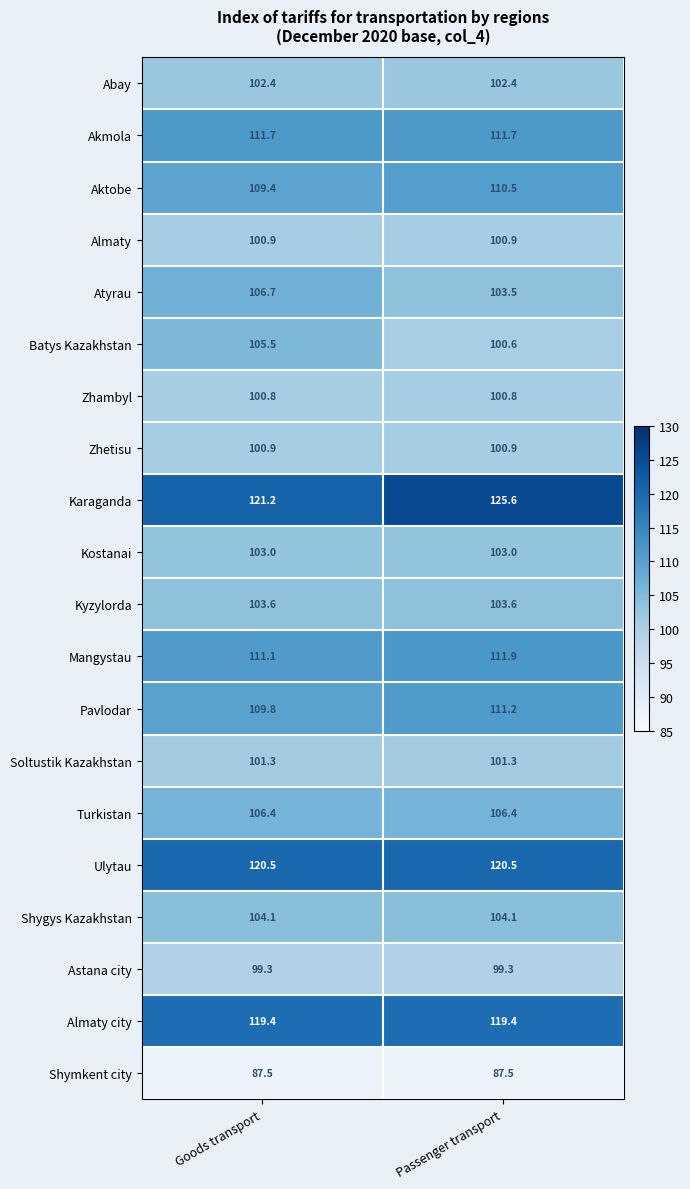

Which label corresponds to the largest value in the chart?

Passenger transport